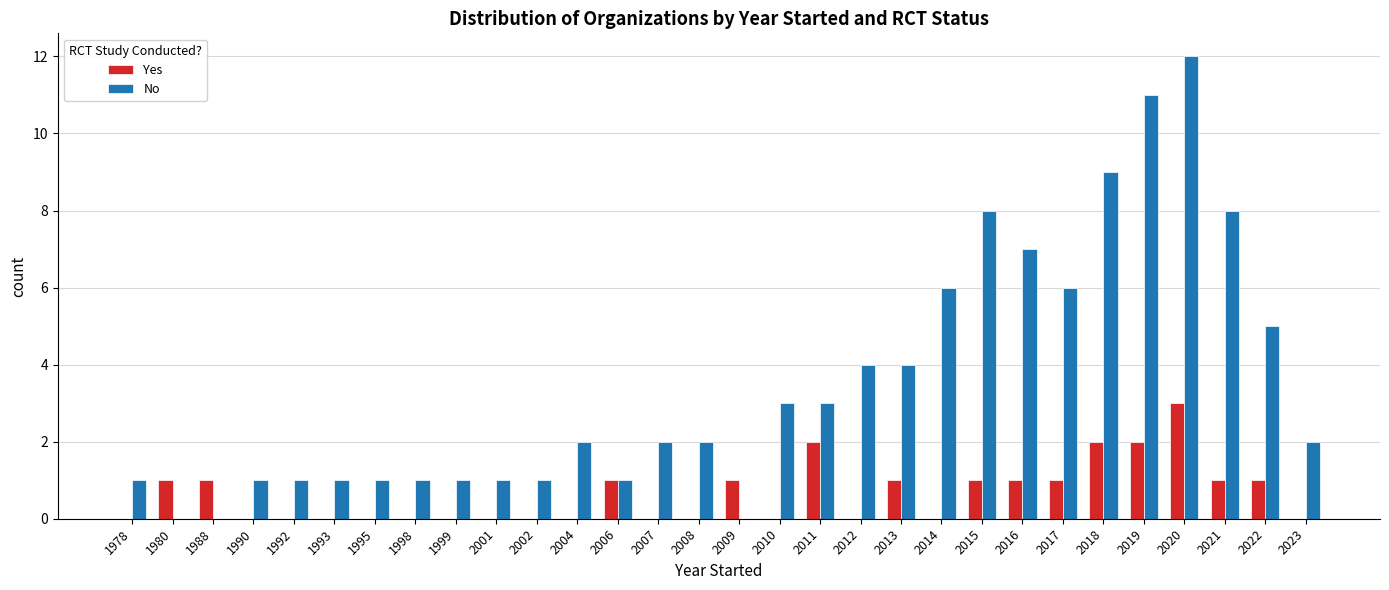

How many Yes values are between 0 and 1?

26